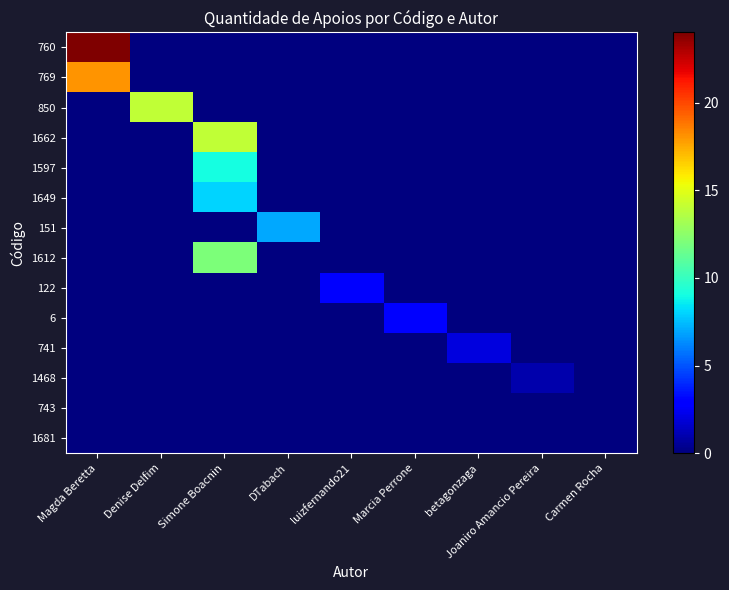

Between Joaniro Amancio Pereira and Simone Boacnin, which is larger?

Joaniro Amancio Pereira